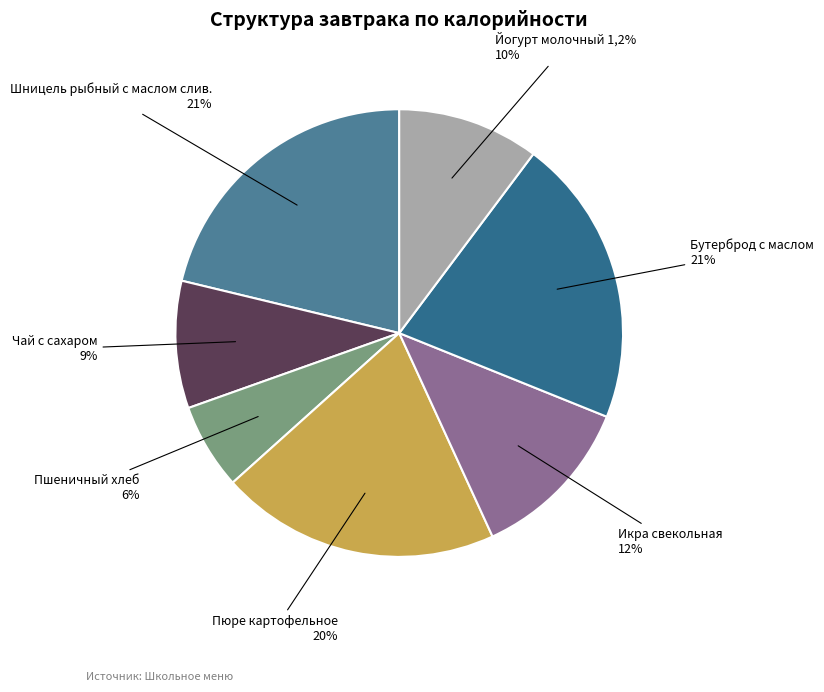

Which category has the biggest portion of the pie?

Шницель рыбный с маслом слив.